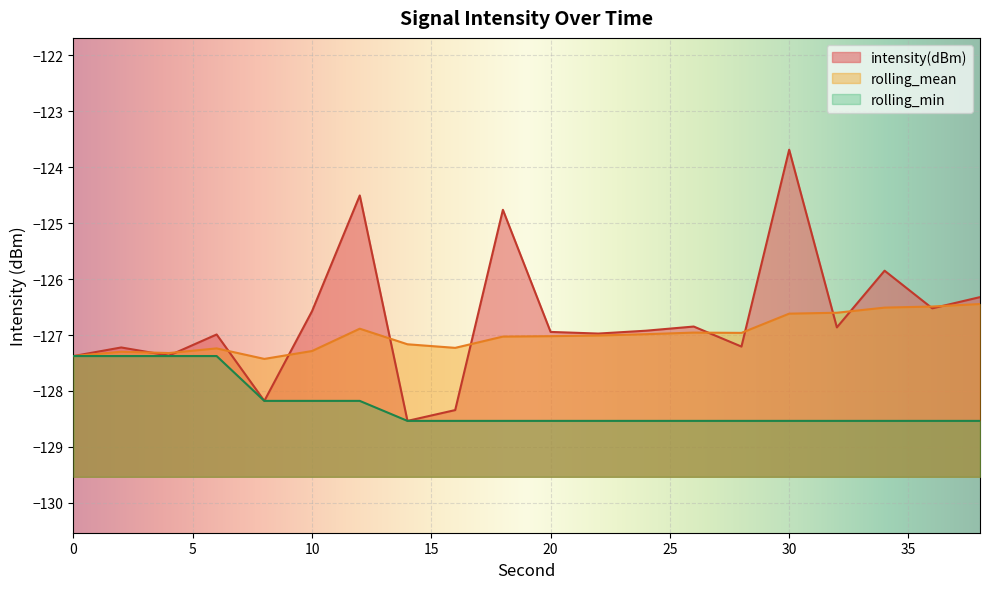

At how many categories does at least one series exceed -126?

4